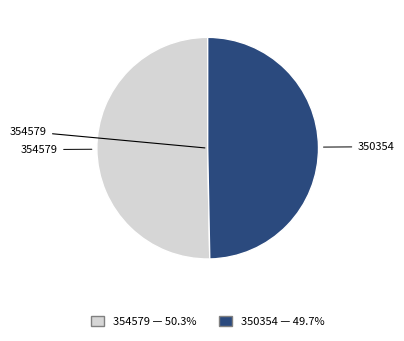

The 350354 slice represents 41% of the pie. True or false?

False